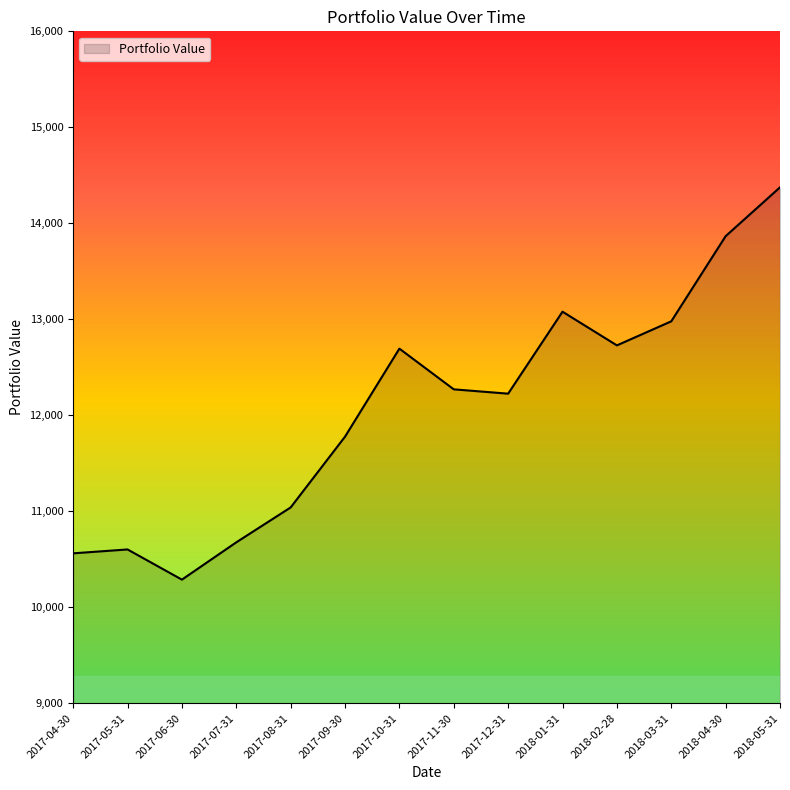

The value at 2018-02-28 is 12728.3. True or false?

True